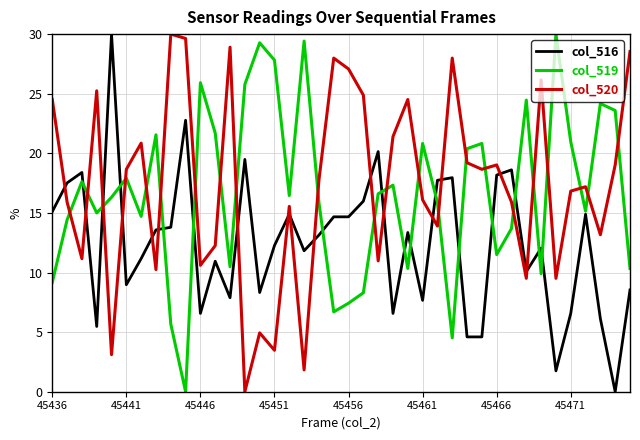

What is the maximum value for col_520?

30.0